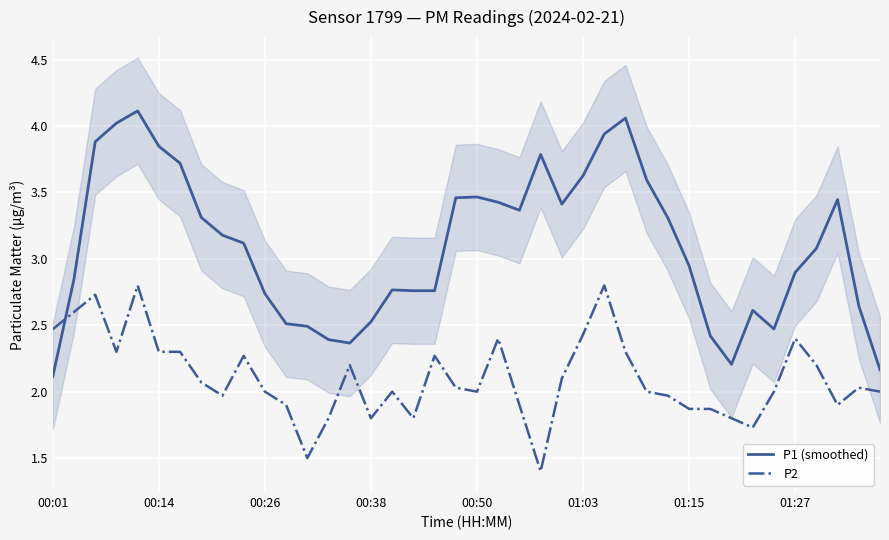

What is the minimum value for P2?

1.4